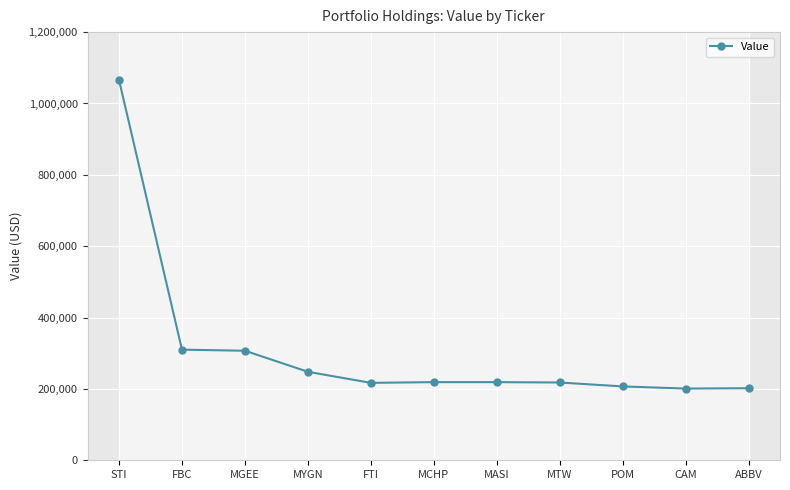

What is the label of the 2nd point from the left?

FBC